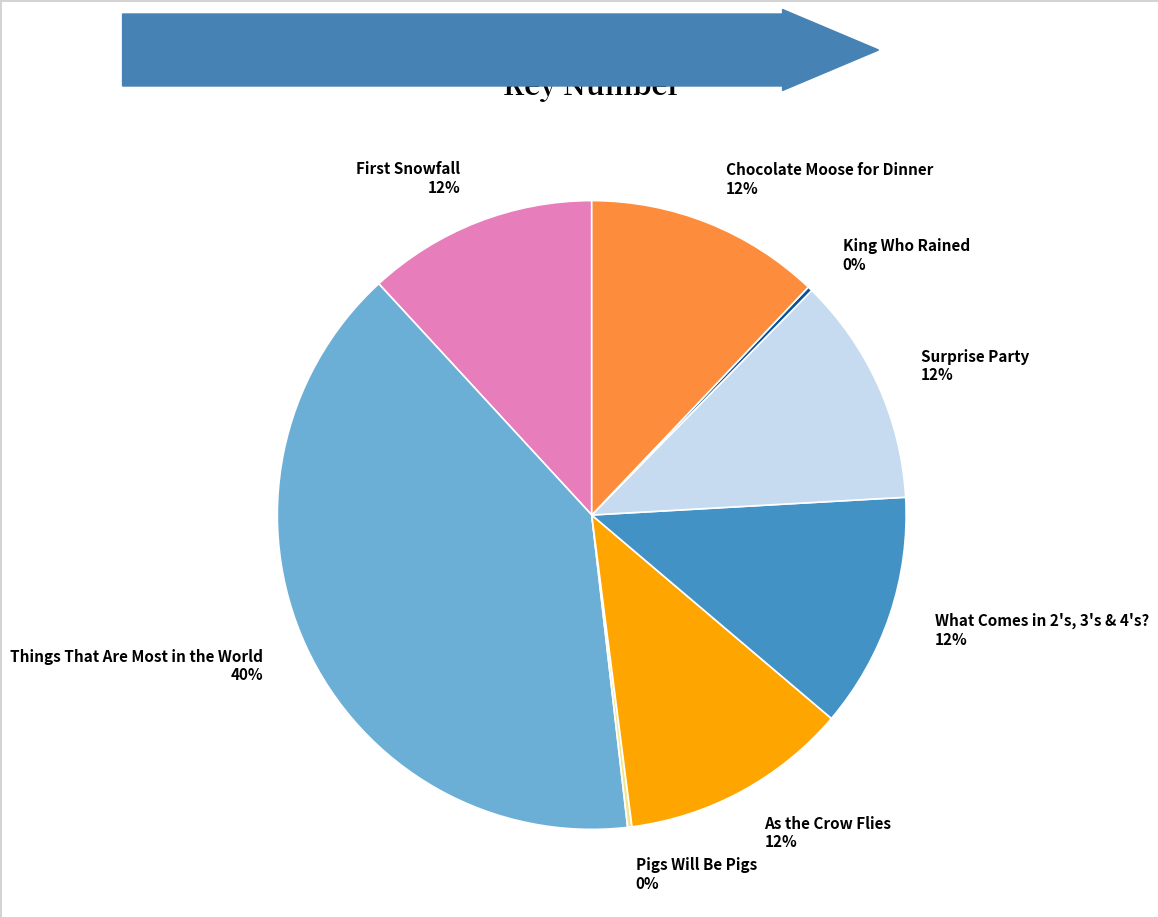

Does Things That Are Most in the World represent more than half of the total?

No